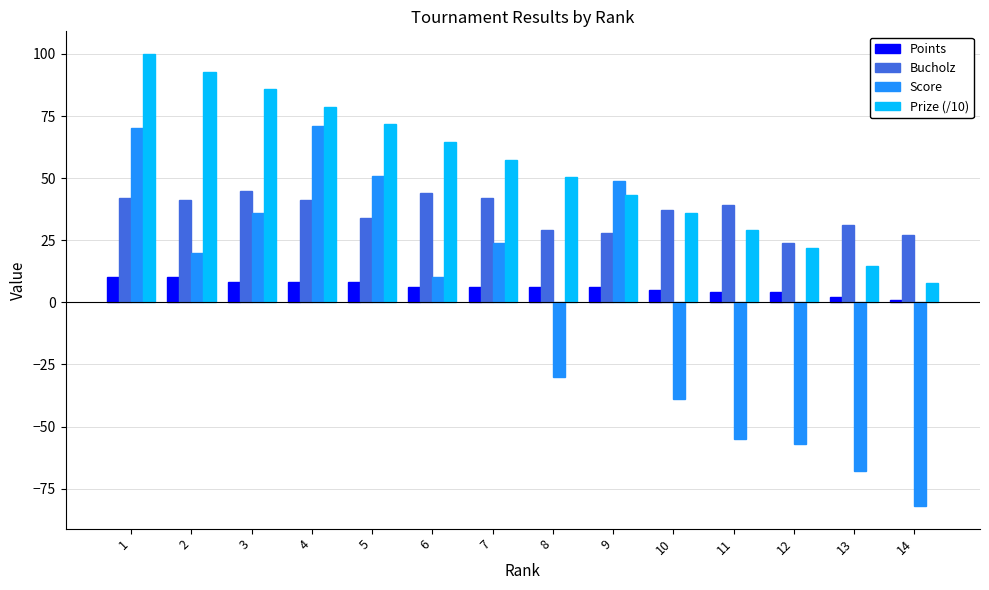

Reading right to left, transcribe all the data shown in this chart.

Points: 1.0	2.0	4.0	4.0	5.0	6.0	6.0	6.0	6.0	8.0	8.0	8.0	10.0	10.0
Bucholz: 27.0	31.0	24.0	39.0	37.0	28.0	29.0	42.0	44.0	34.0	41.0	45.0	41.0	42.0
Score: -82.0	-68.0	-57.0	-55.0	-39.0	49.0	-30.0	24.0	10.0	51.0	71.0	36.0	20.0	70.0
Prize (/10): 7.7	14.8	21.9	29.0	36.1	43.2	50.3	57.4	64.5	71.6	78.7	85.8	92.9	100.0